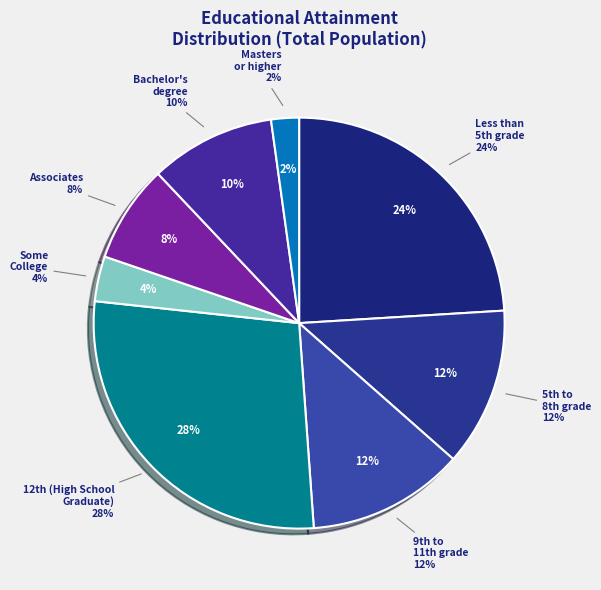

Is it true that Masters or higher is 1% of the pie?

False